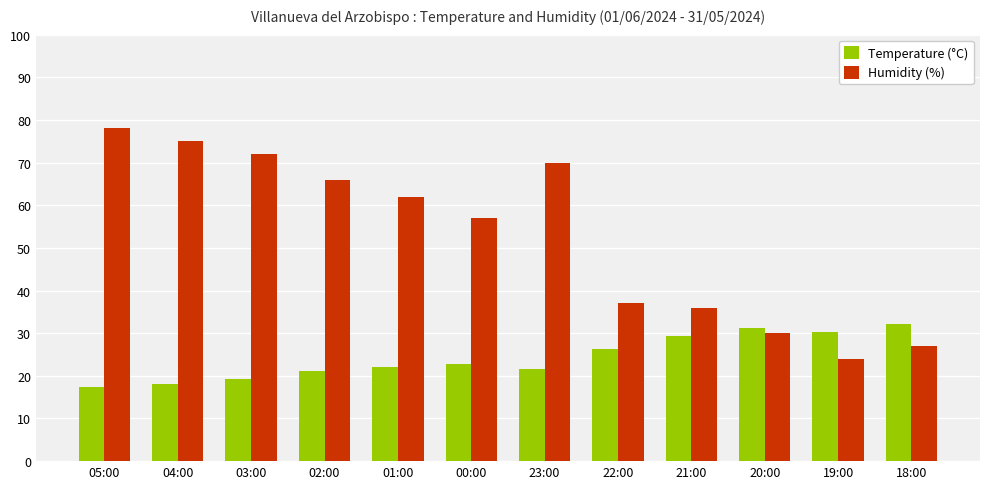

List the series in order of their overall mean, highest first.

Humidity (%), Temperature (°C)